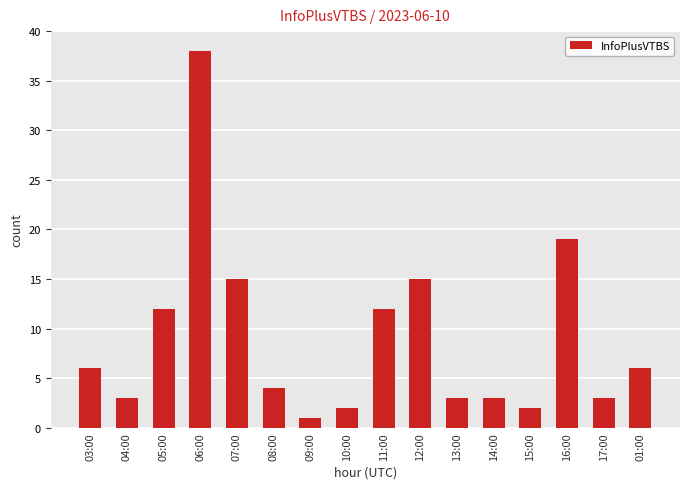

Reading right to left, what are all the values shown in this chart?

6	3	19	2	3	3	15	12	2	1	4	15	38	12	3	6